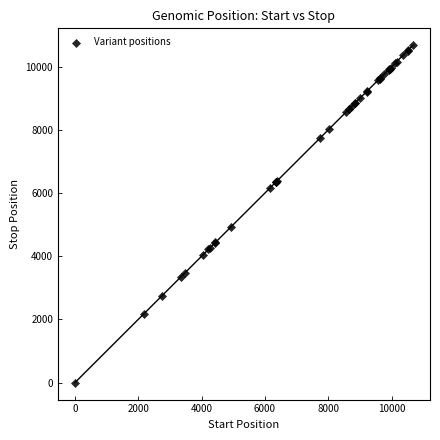

What Y value in the scatter plot is closest to 5339?

4931